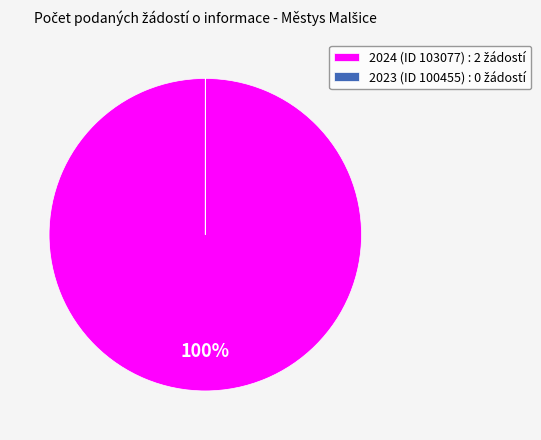

Does any single category account for the majority?

Yes